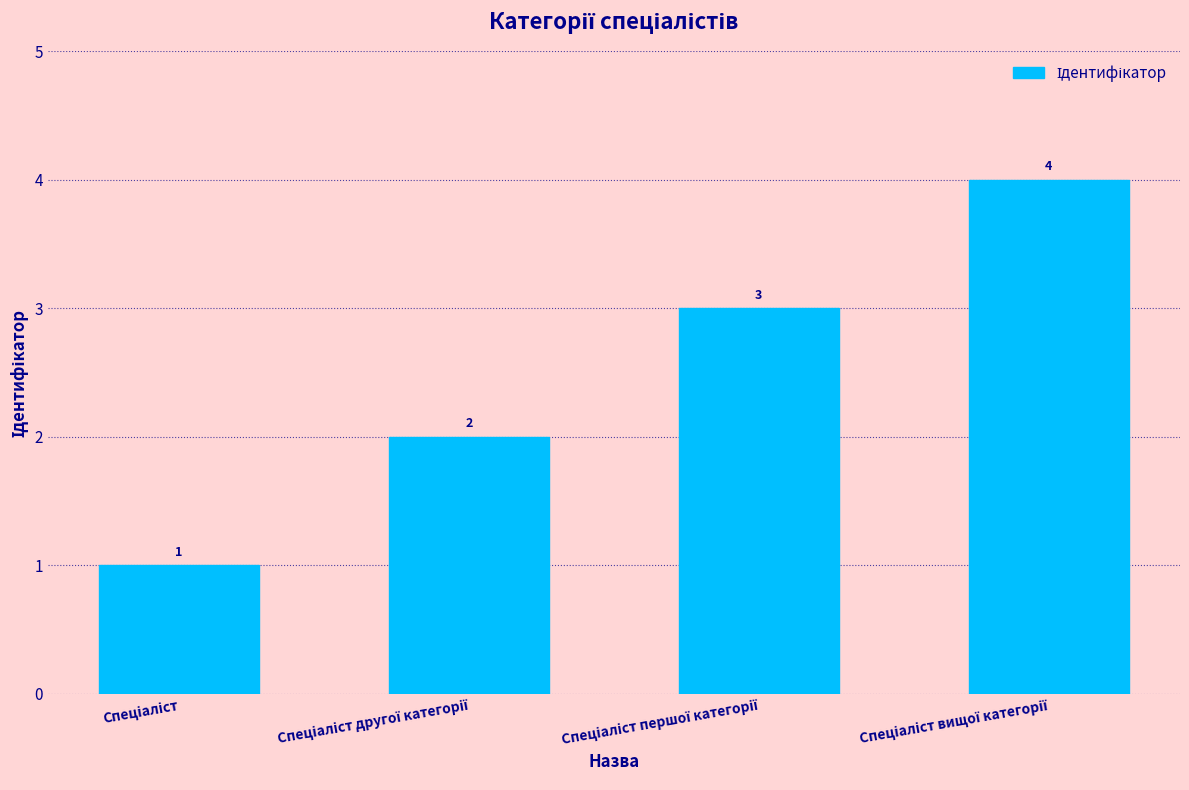

Are the bars horizontal?

No